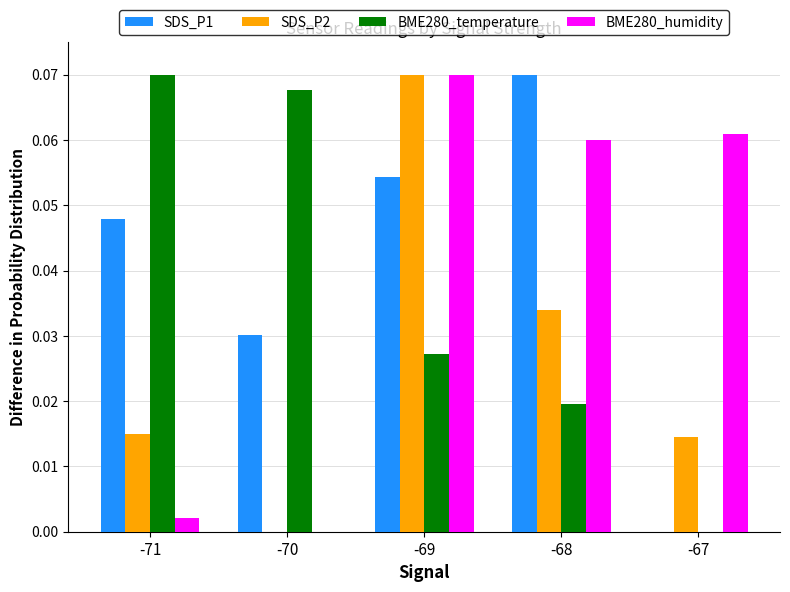

True or false: BME280_humidity has a value of 0.0 at -71.

True